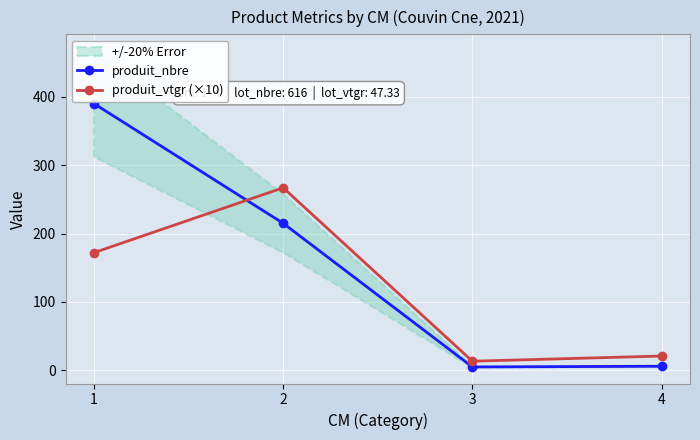

At how many categories does at least one series exceed 254?

2